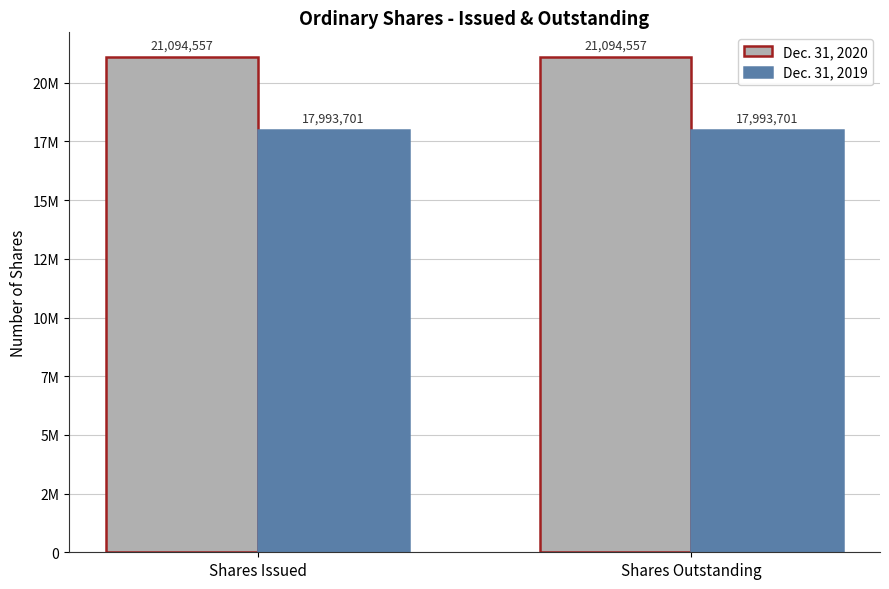

What are all the series names shown in the legend?

Dec. 31, 2020, Dec. 31, 2019